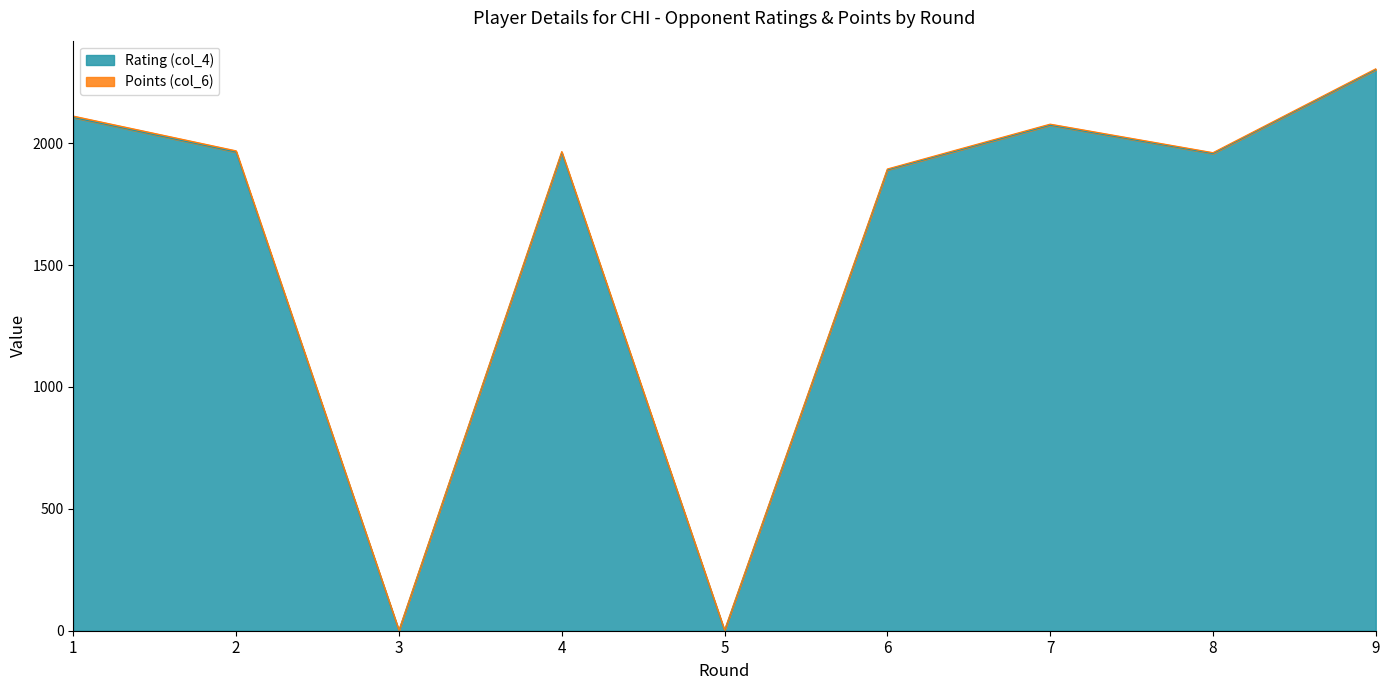

Rank the categories by value from highest to lowest.

9, 1, 7, 2, 4, 8, 6, 3, 5